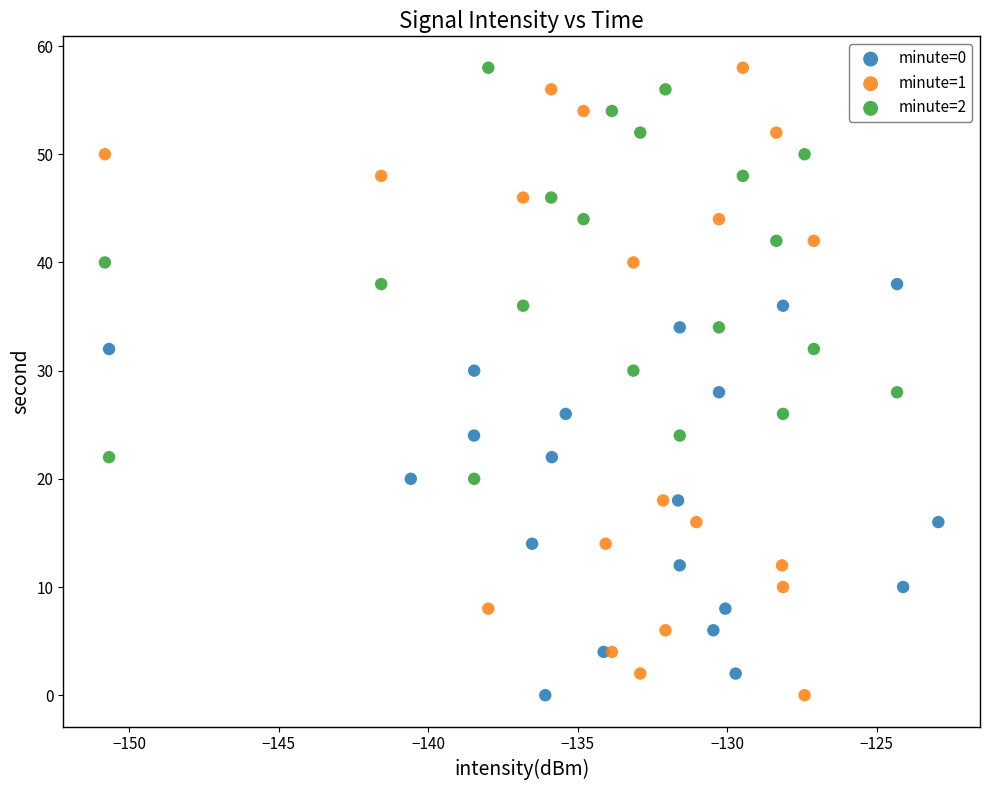

Which series has the largest Y range (max minus min)?

minute=1